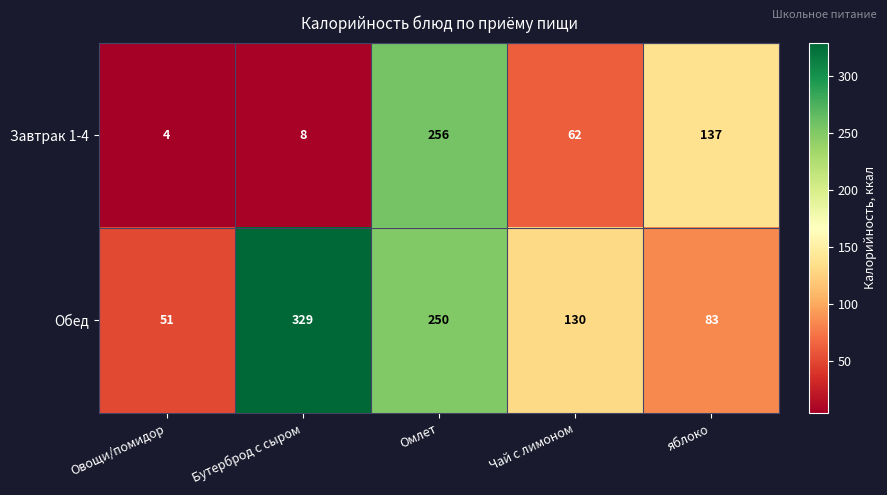

At which category is the sum across all series the highest?

Омлет